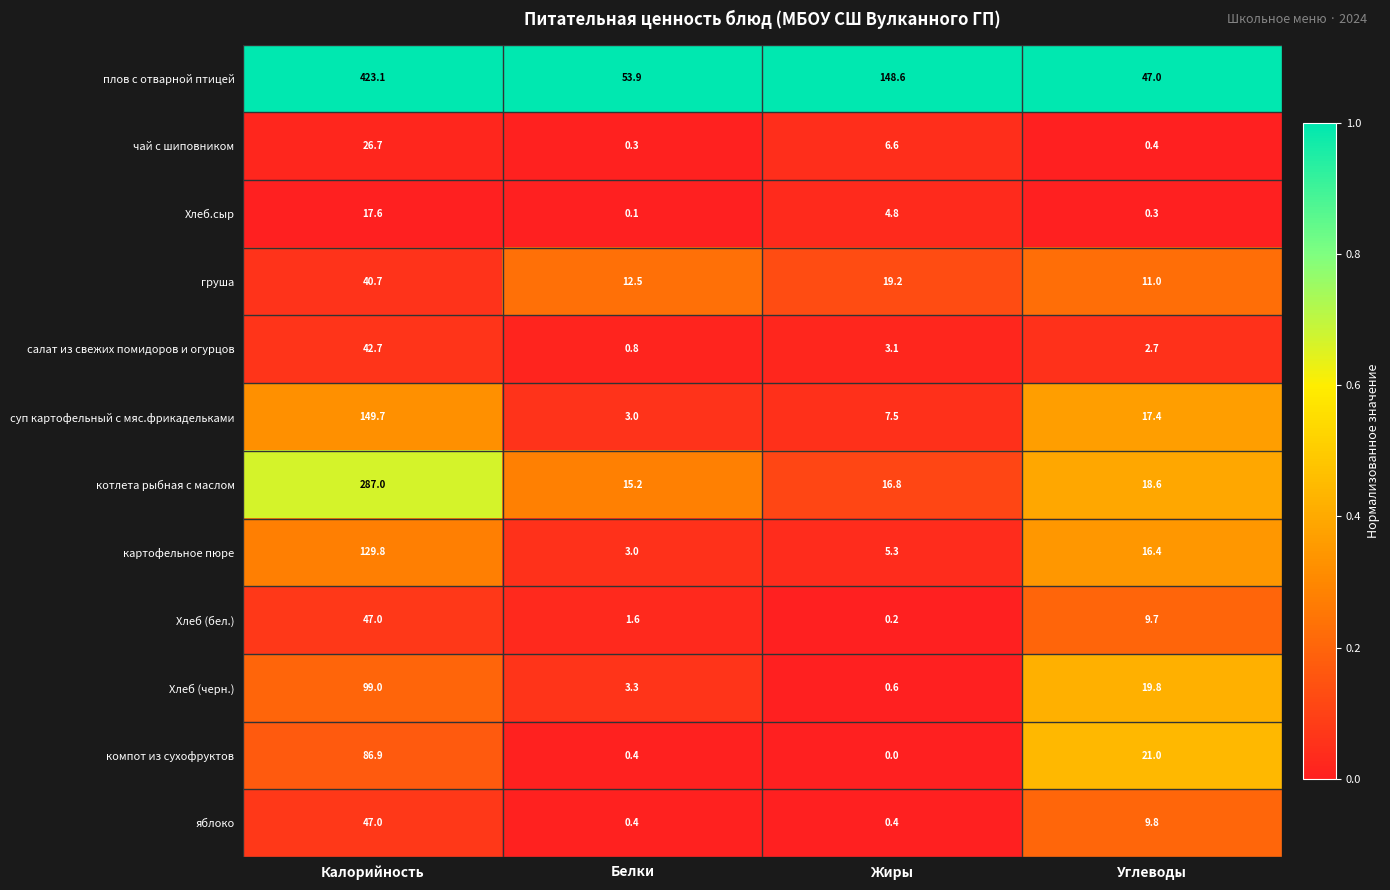

Is the value of яблоко at Жиры greater than the value of Хлеб.сыр at Калорийность?

No